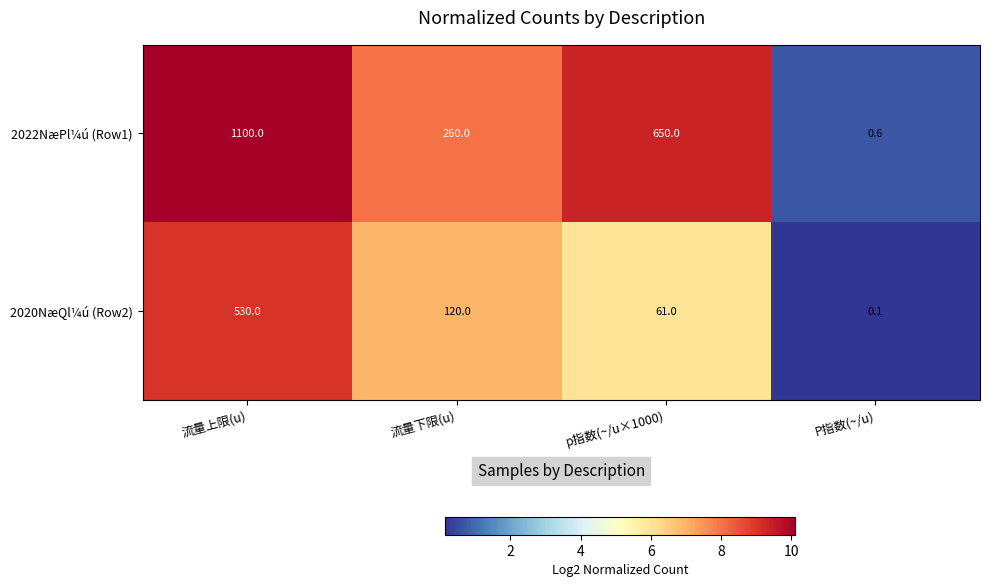

Reading left to right, what are all the values shown in this chart?

2022NæPl¼ú (Row1): 1100.0	260.0	650.0	0.6
2020NæQl¼ú (Row2): 530.0	120.0	61.0	0.1